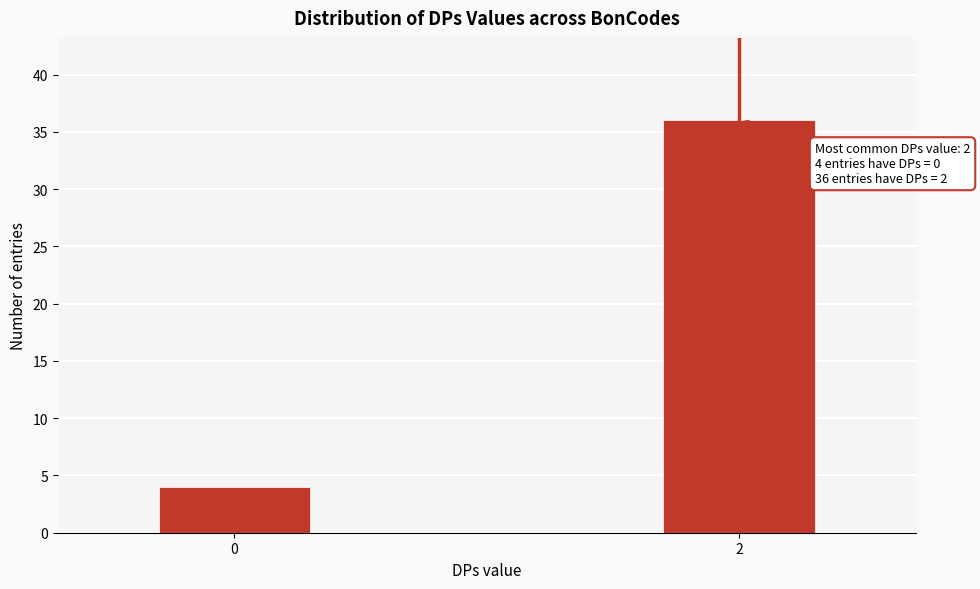

Reading right to left, extract all data points from this chart.

2=36	0=4